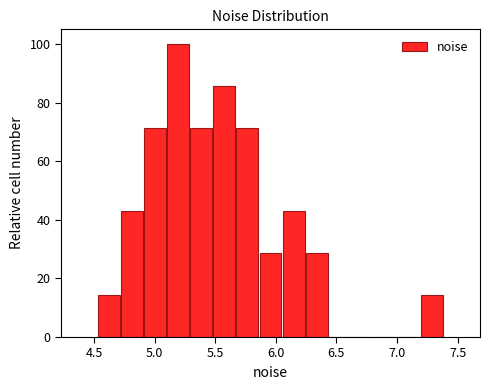

Read against the x-axis, roughly where is the centre of the tallest bar?

5.20